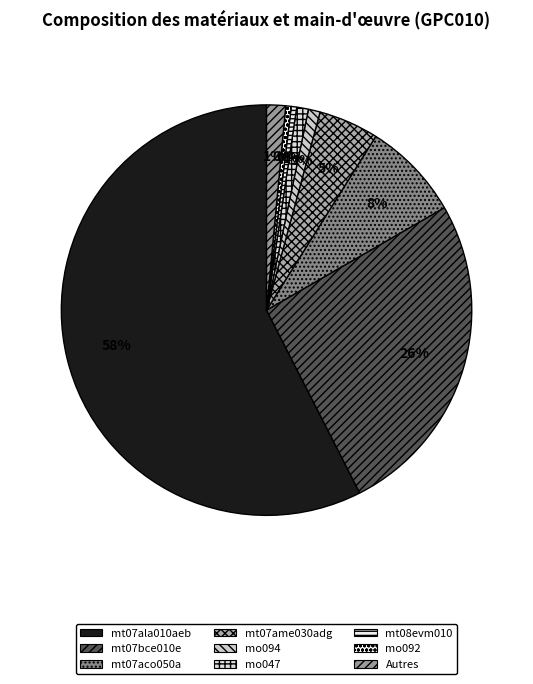

How many segments does this pie chart have?

9